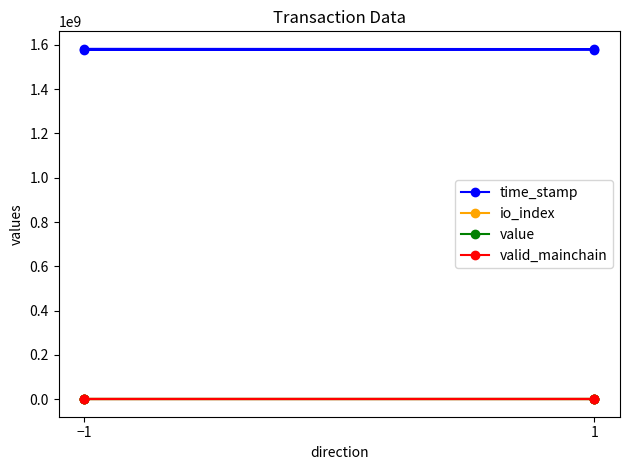

How many data points in time_stamp are above 1581142225?

1